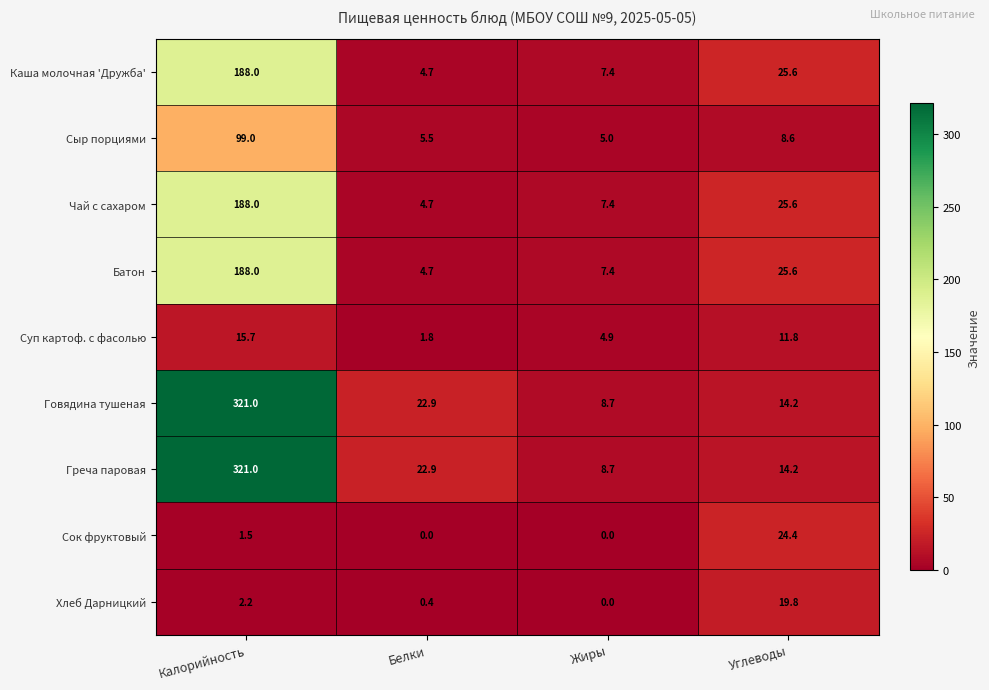

At which category does the chart reach its peak across all series?

Калорийность